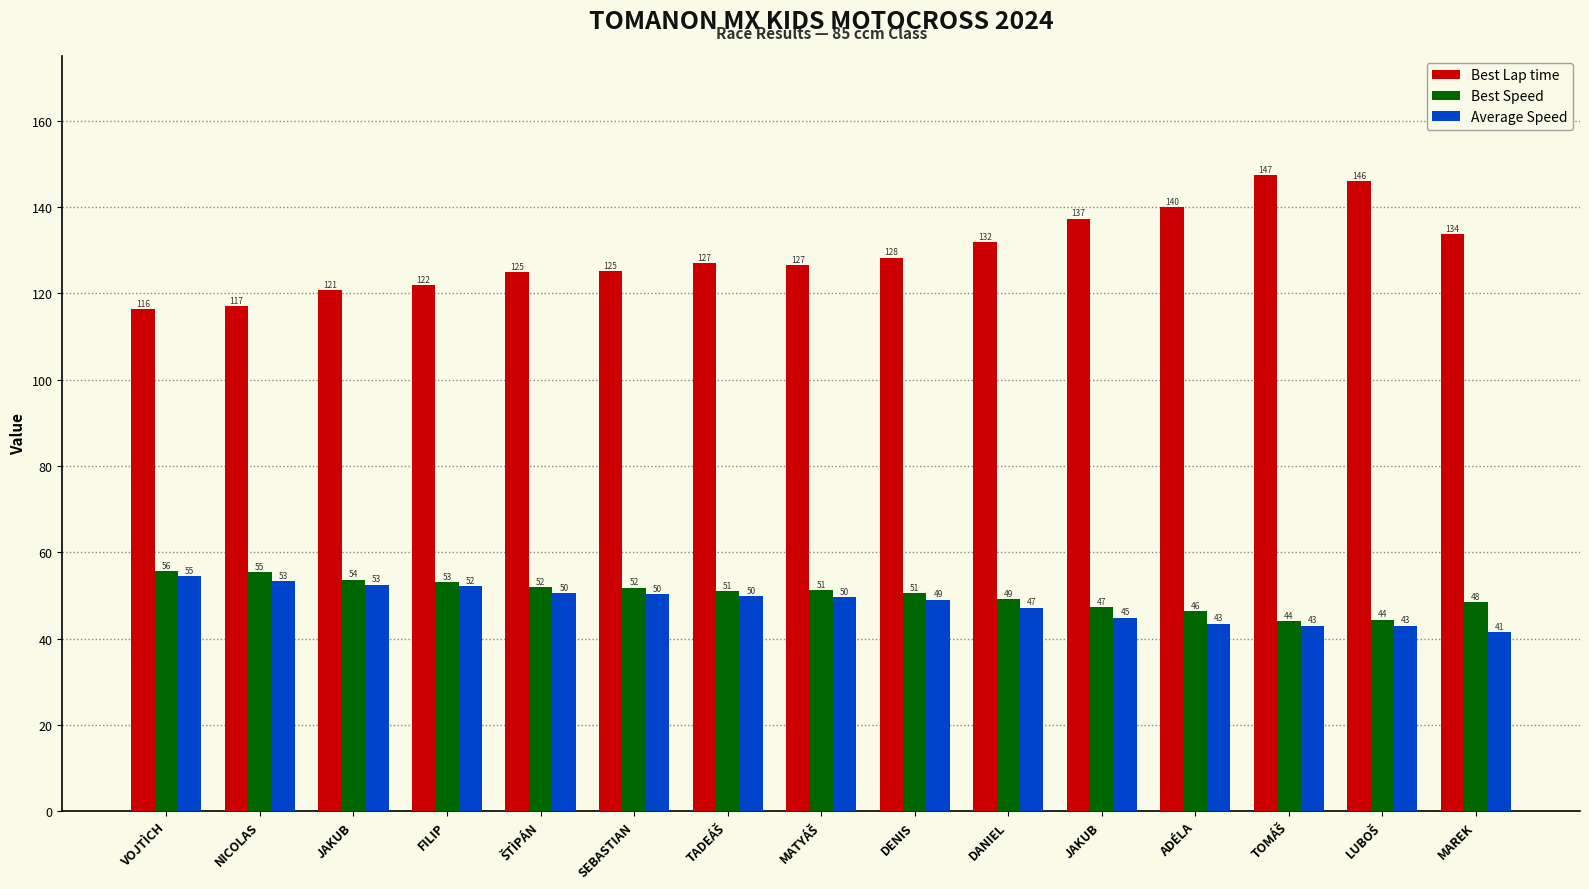

Is the value of Best Lap time at ADÉLA greater than the value of Average Speed at MAREK?

Yes